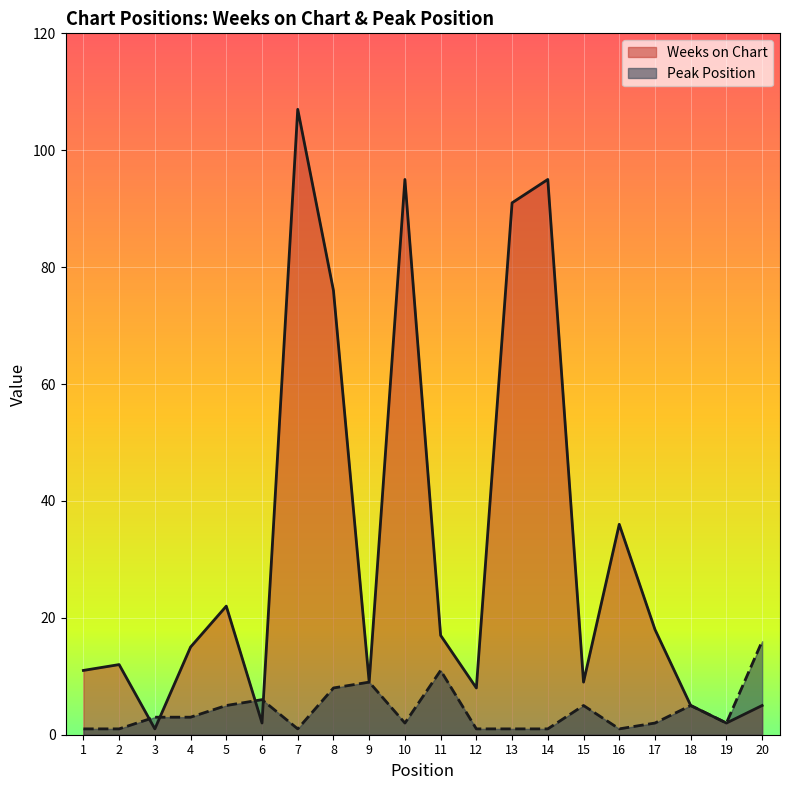

Which series changed the most between 9 and 18?

Weeks on Chart